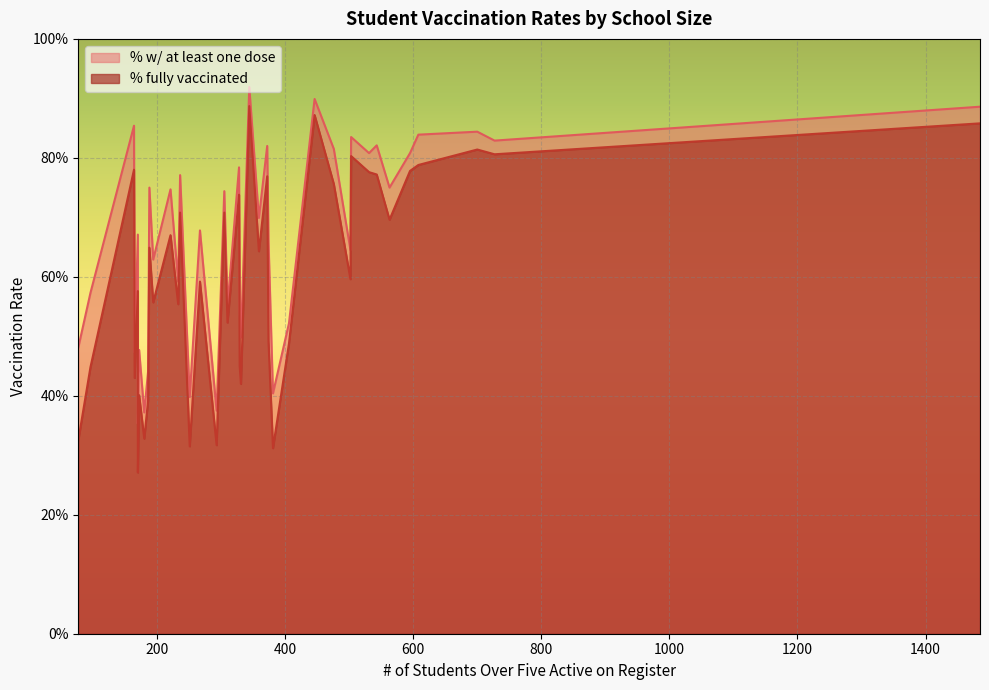

True or false: % w/ at least one dose and % fully vaccinated intersect in this chart.

False